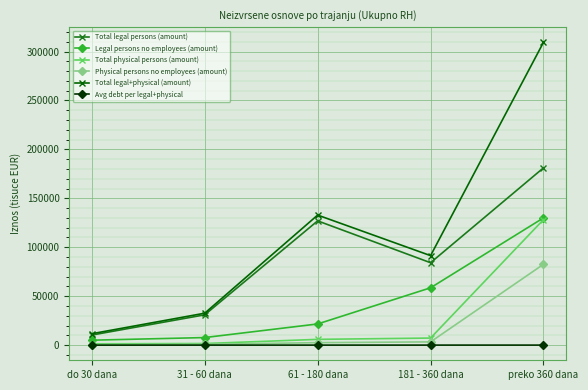

Is the value of Legal persons no employees (amount) at 31 - 60 dana greater than the value of Physical persons no employees (amount) at 61 - 180 dana?

Yes